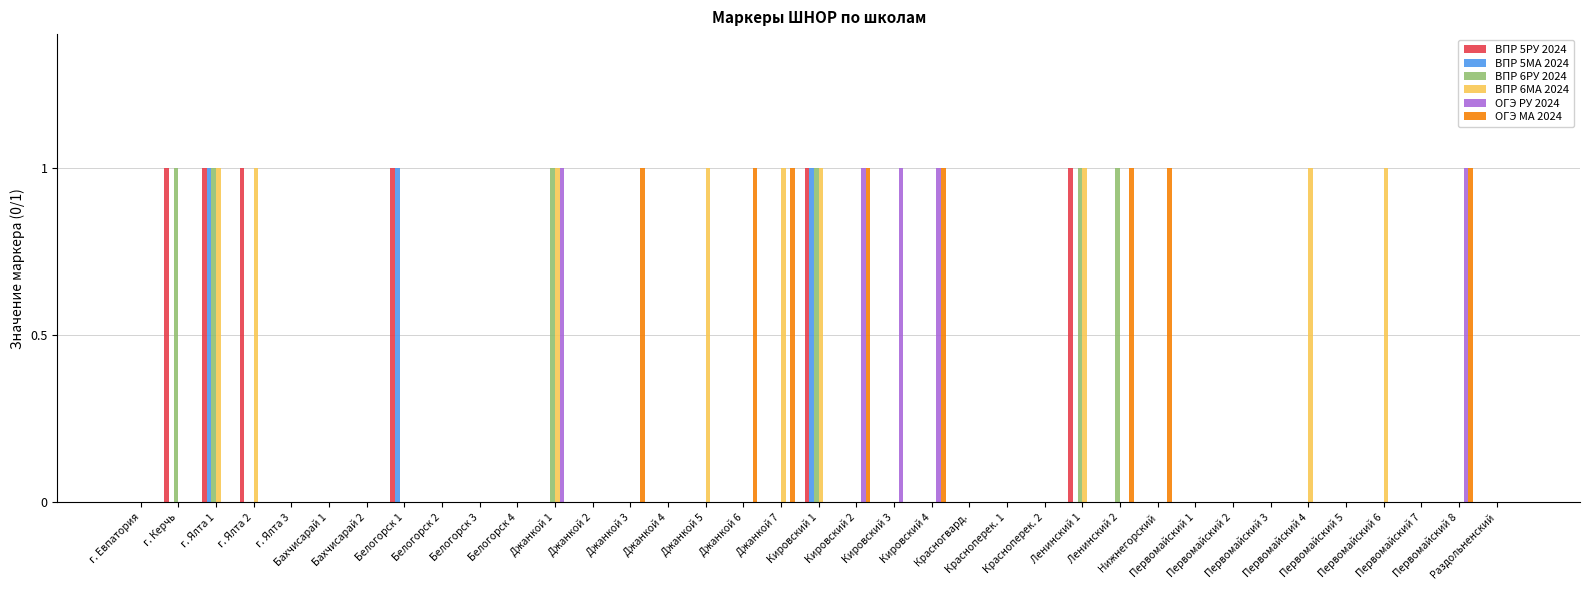

Is it true that ВПР 6РУ 2024 equals 1 at Джанкой 2?

False